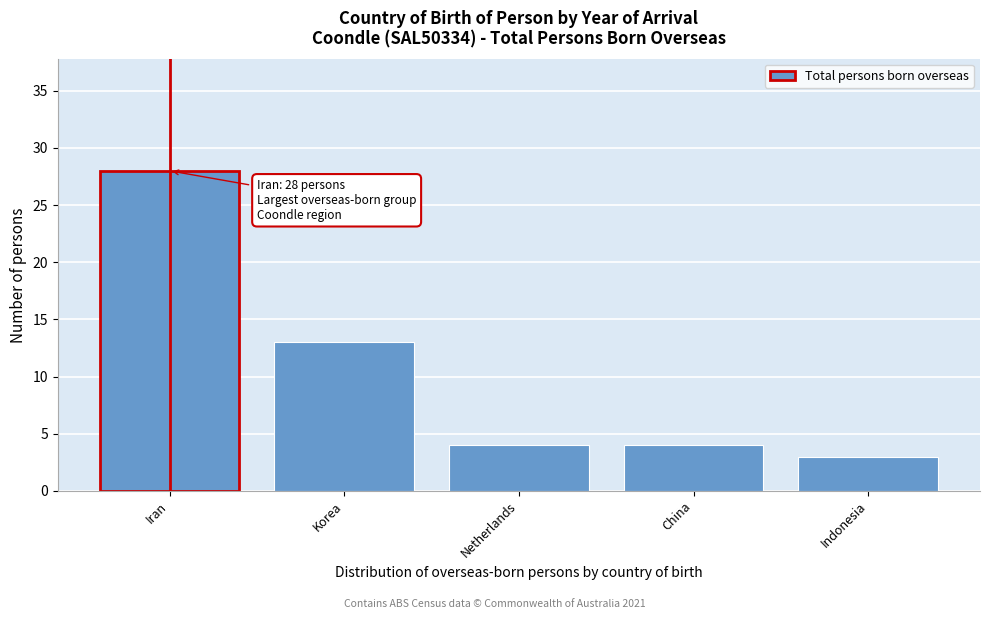

Reading left to right, what are all the values shown in this chart?

28	13	4	4	3